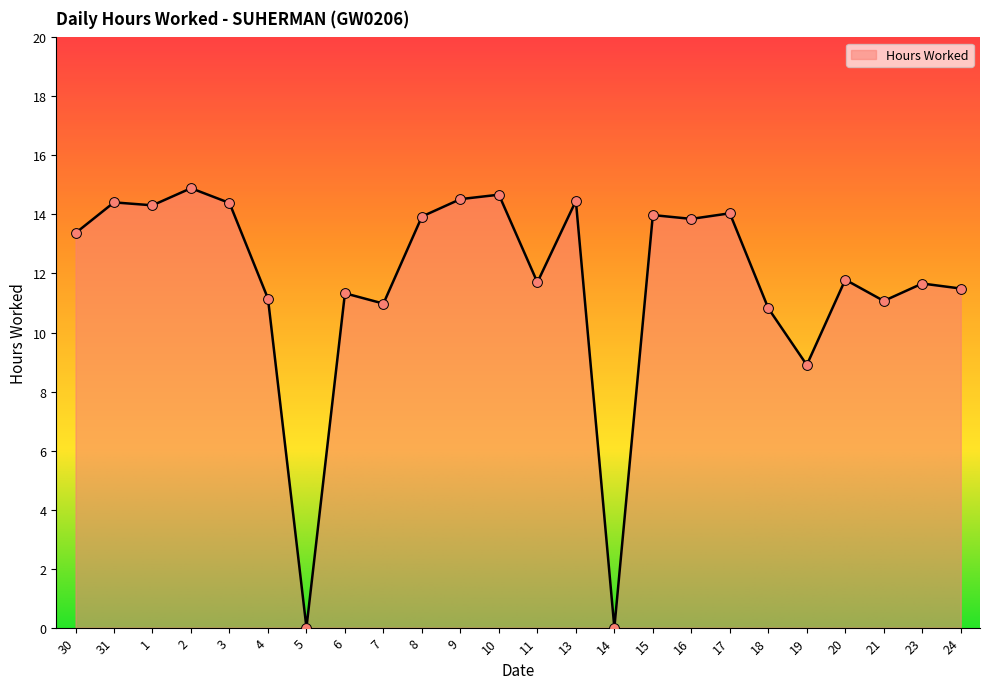

Approximately how many times larger is the value at 24 compared to 3?

0.8